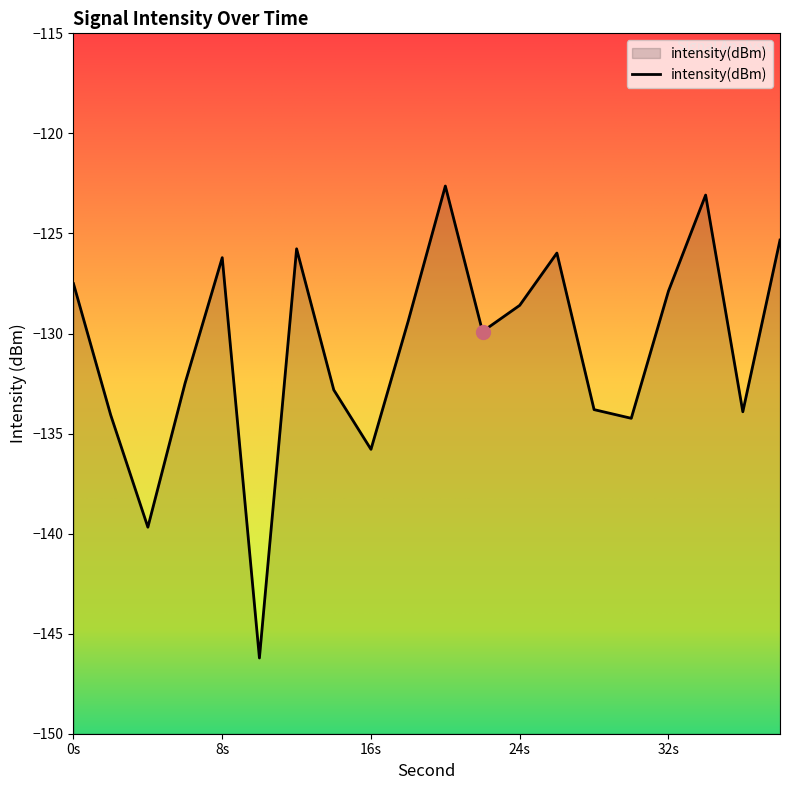

The value at 24s is -128.6. True or false?

True